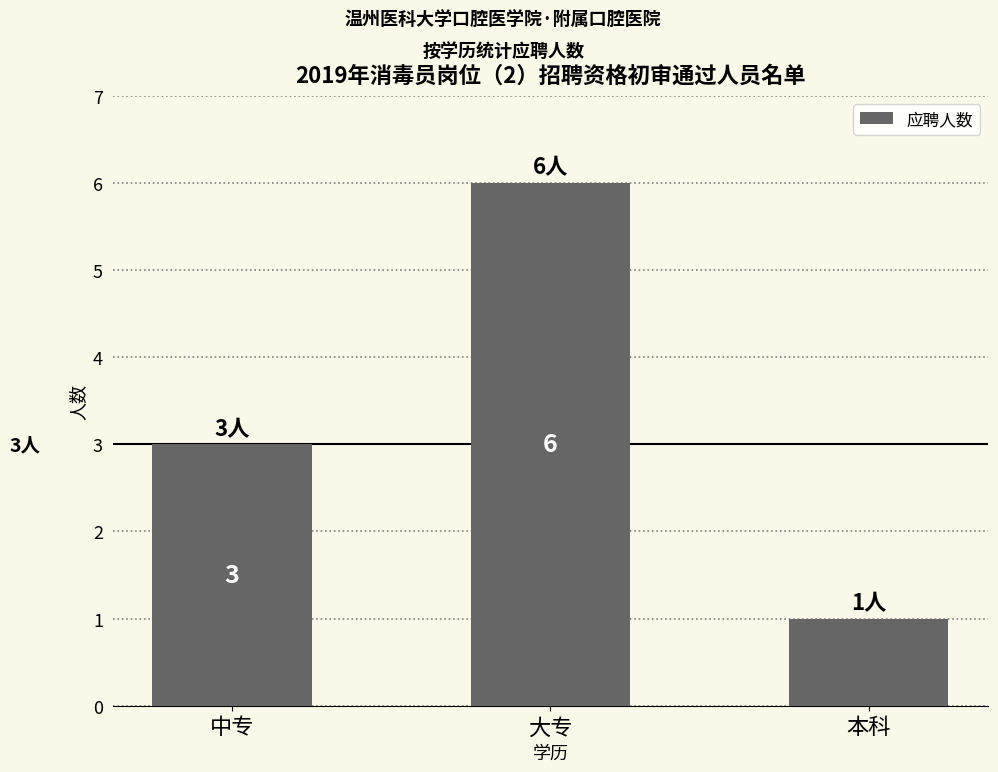

What is the change in value from 中专 to 本科?

-2